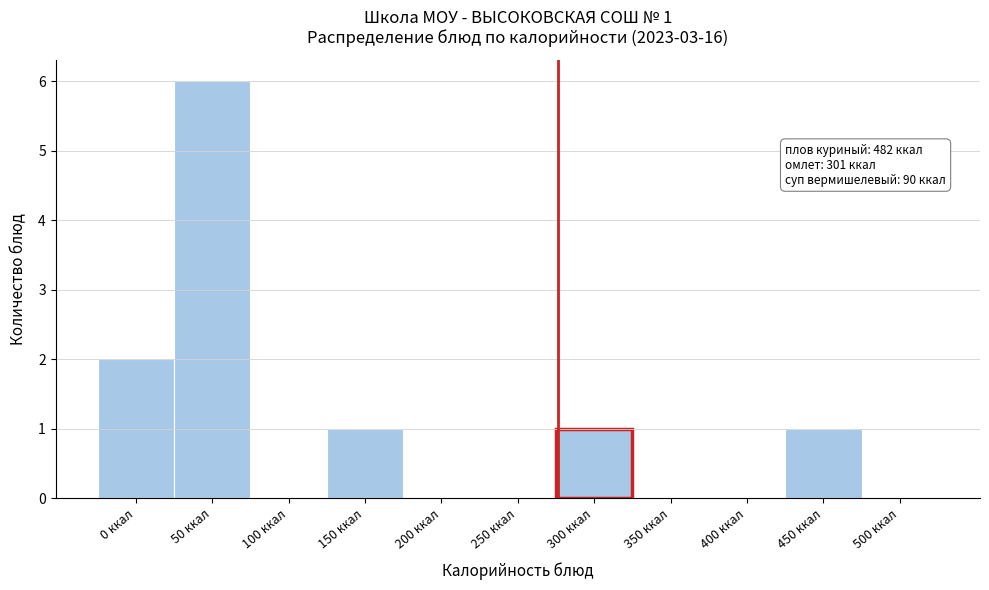

Reading left to right, transcribe all the data shown in this chart.

0 ккал=2	50 ккал=6	100 ккал=0	150 ккал=1	200 ккал=0	250 ккал=0	300 ккал=1	350 ккал=0	400 ккал=0	450 ккал=1	500 ккал=0